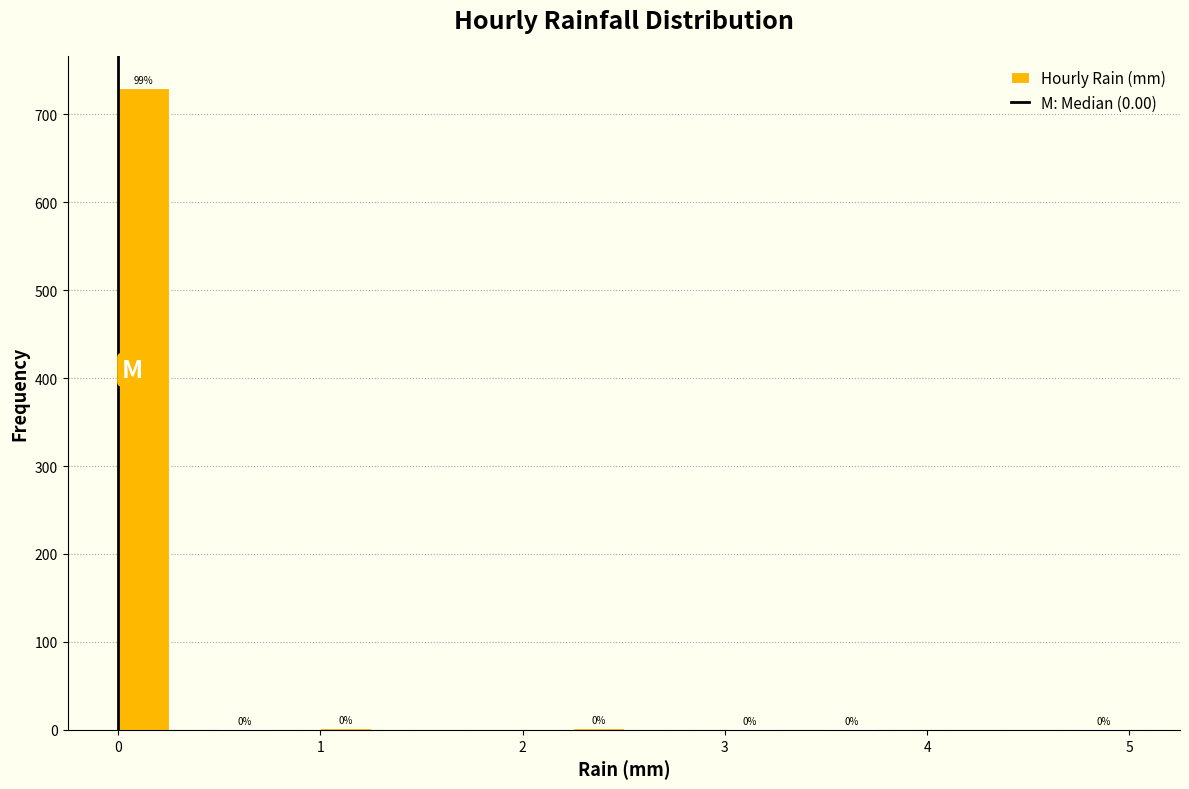

Around what value on the x-axis is the tallest bar? Give the approximate position of its centre, as read against the axis.

0.1